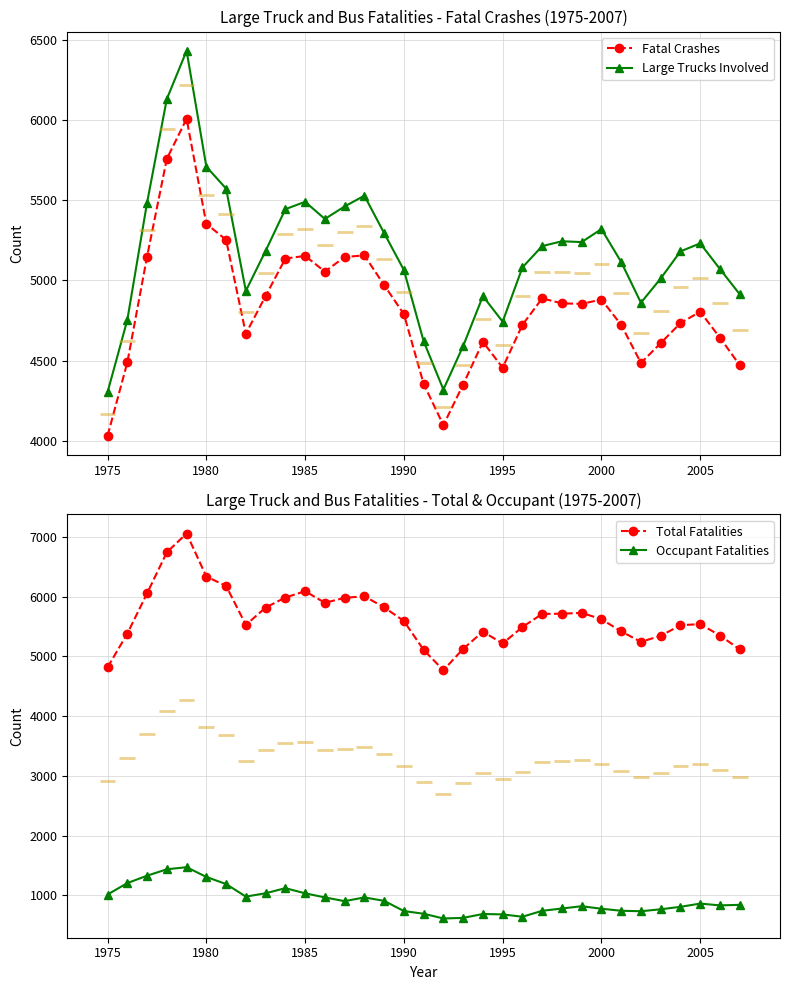

Which category has the lowest value in the Fatal Crashes series?

1975